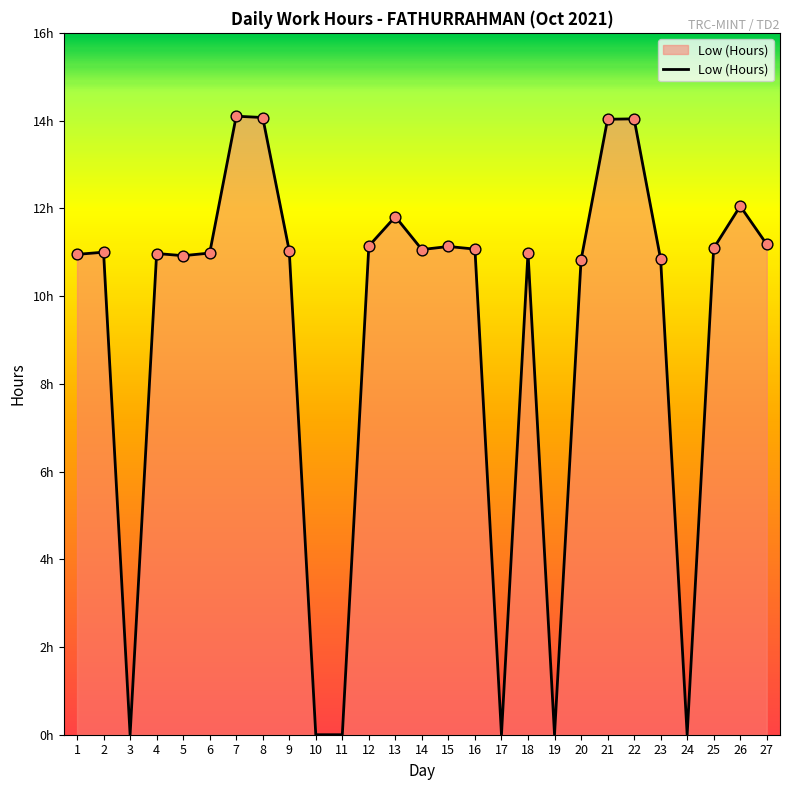

Between 5 and 26, which is larger?

26